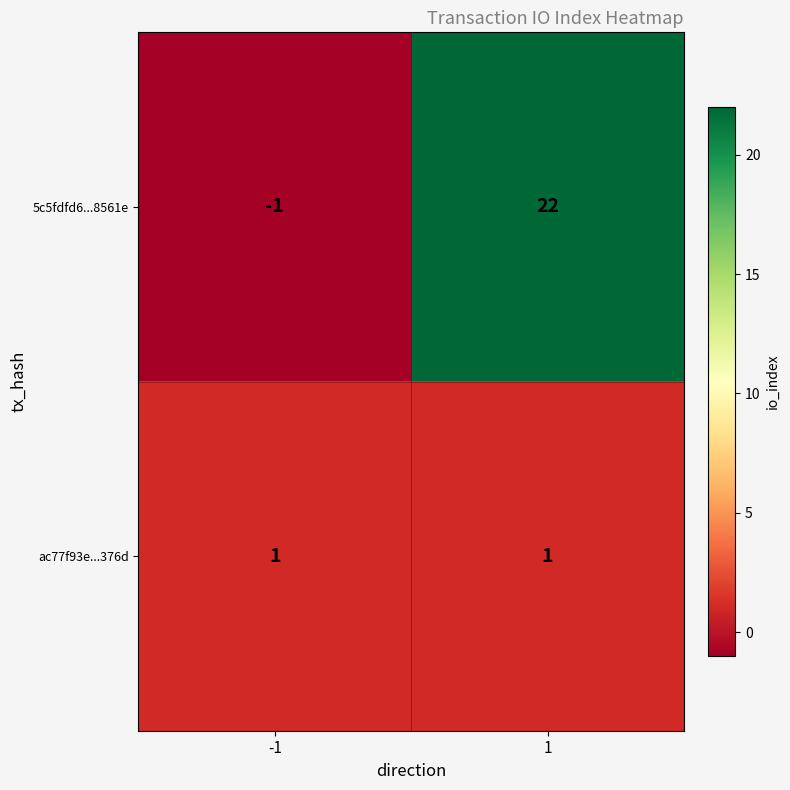

How many series are shown in this chart?

2